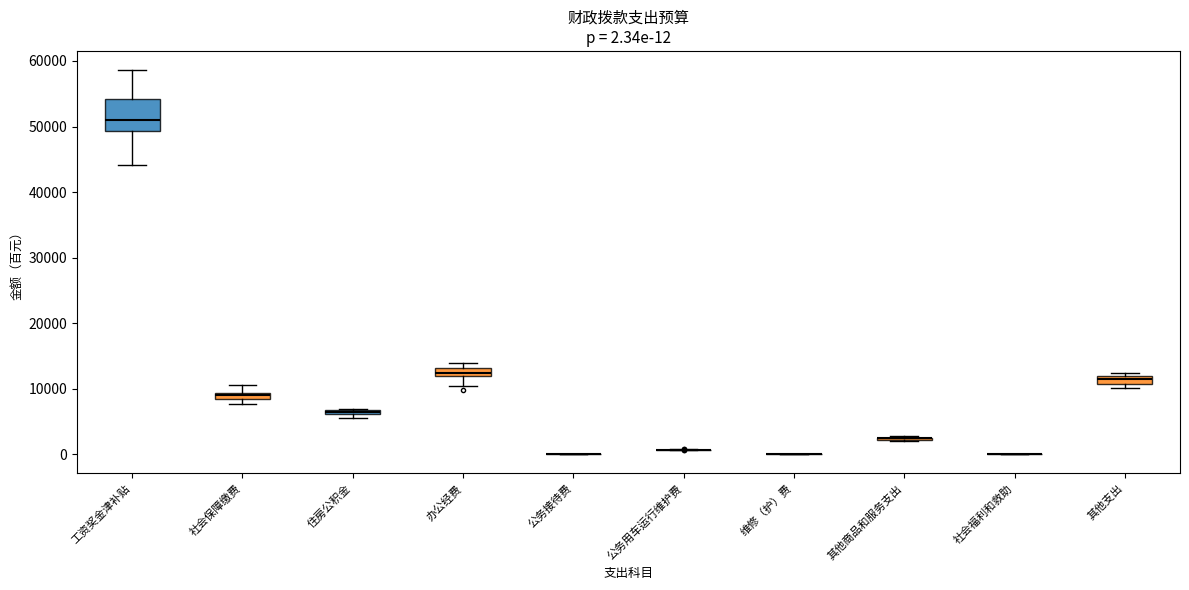

Which box is the tallest, from its lower edge to its upper edge?

工资奖金津补贴